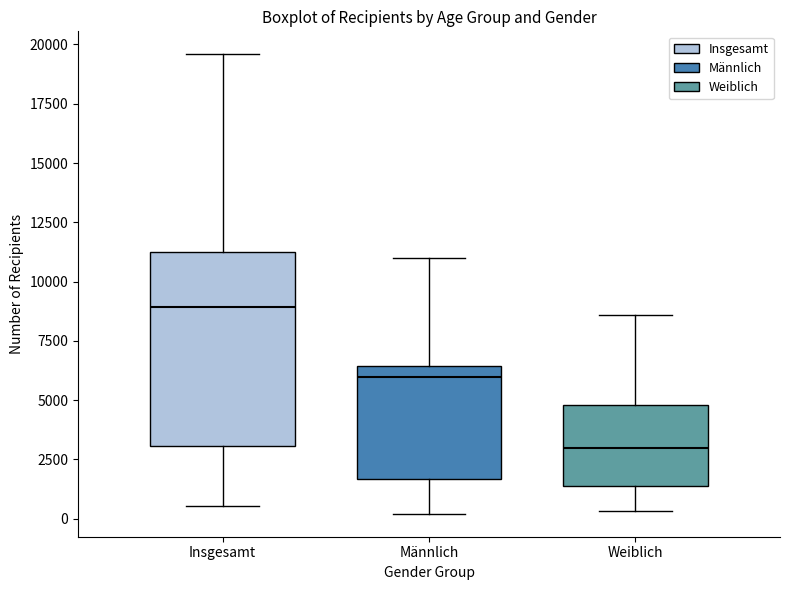

Where does the median line of the box for Weiblich sit on the y-axis? The values are not printed on the chart, so give them approximately, as read against the axis.

3000